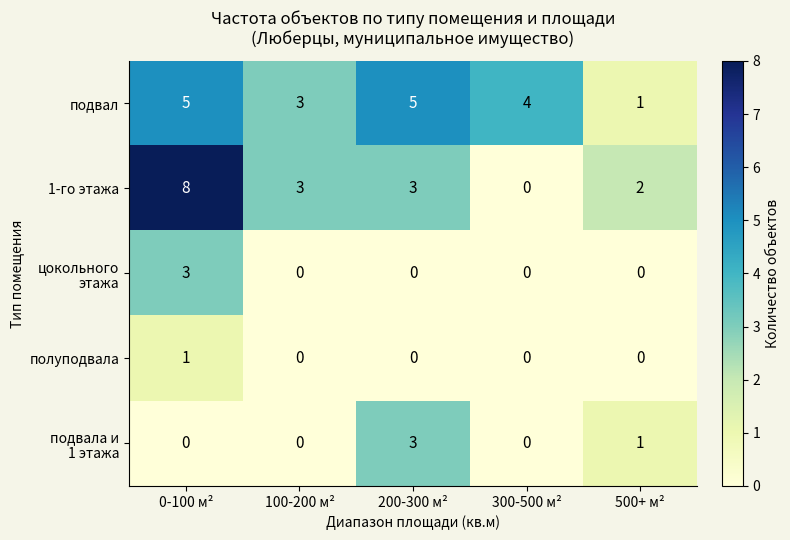

Which series has the largest range (max minus min)?

1-го этажа